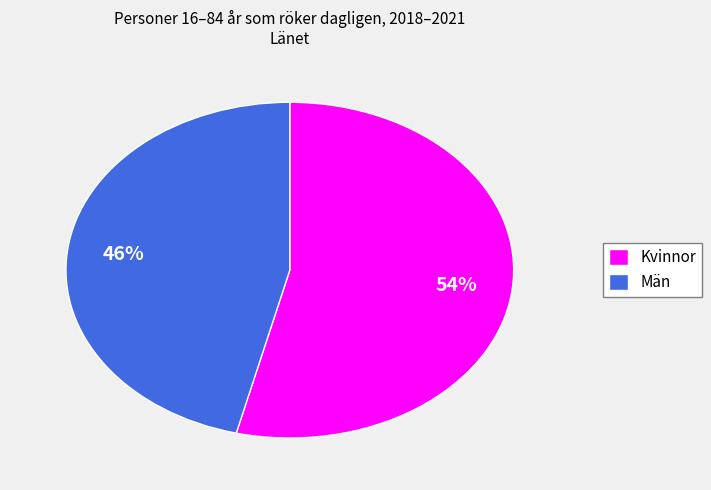

How many segments does this pie chart have?

2